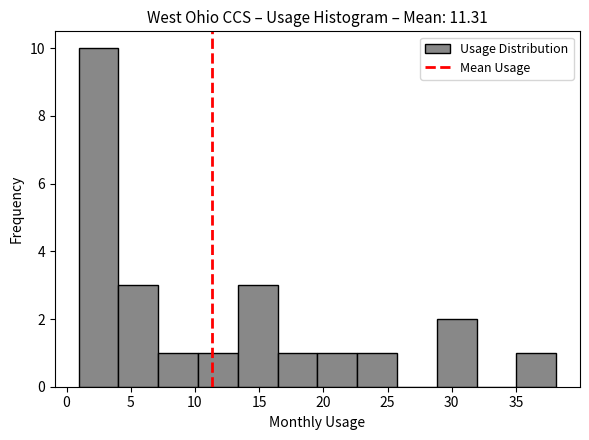

Over which range of the x-axis is the bar tallest?

1.0 to 4.0